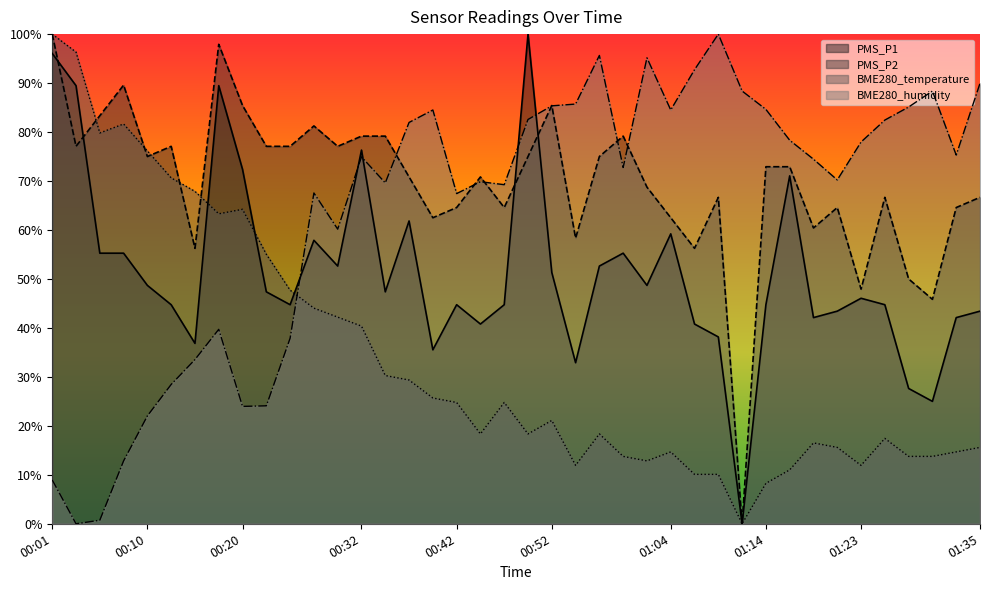

Count the number of categories in the chart.

40